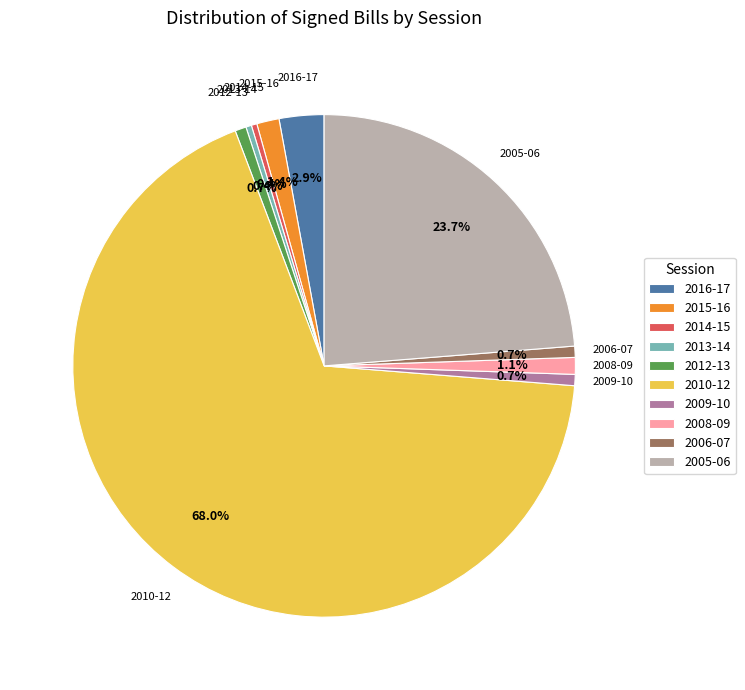

The 2006-07 slice represents 13% of the pie. True or false?

False